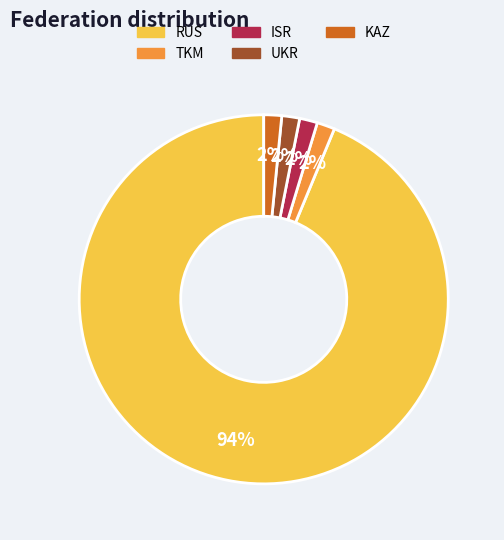

True or false: TKM accounts for 2% of the total.

True